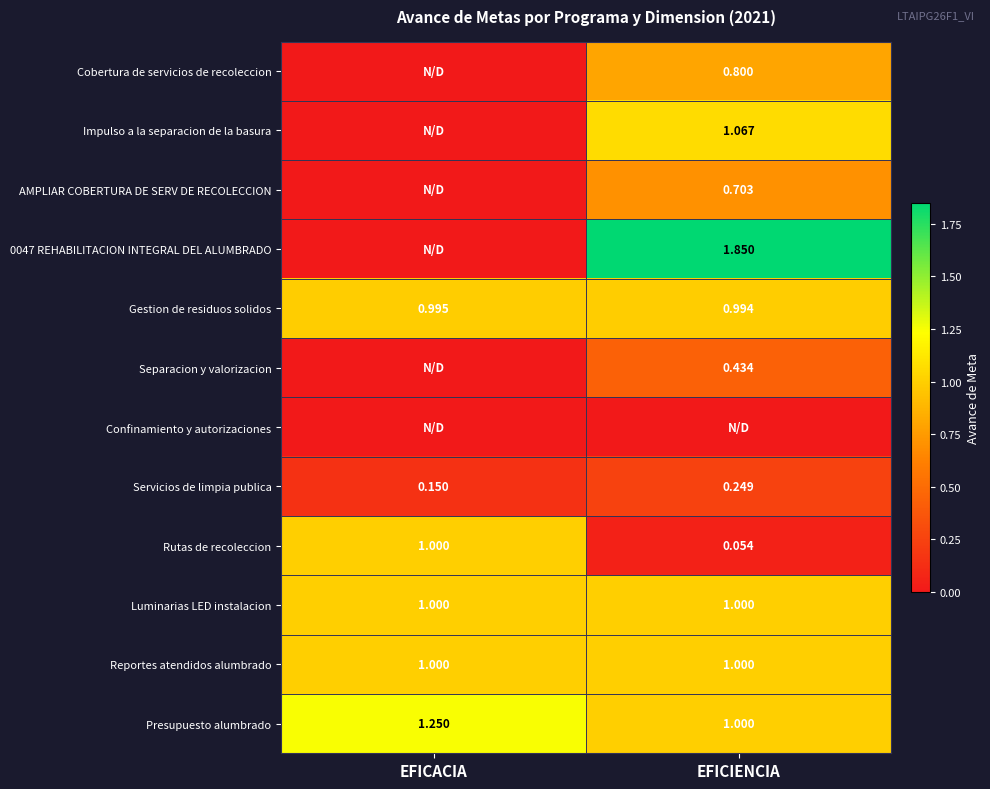

Is the value of Reportes atendidos alumbrado at EFICIENCIA greater than the value of 0047 REHABILITACION INTEGRAL DEL ALUMBRADO at EFICIENCIA?

No